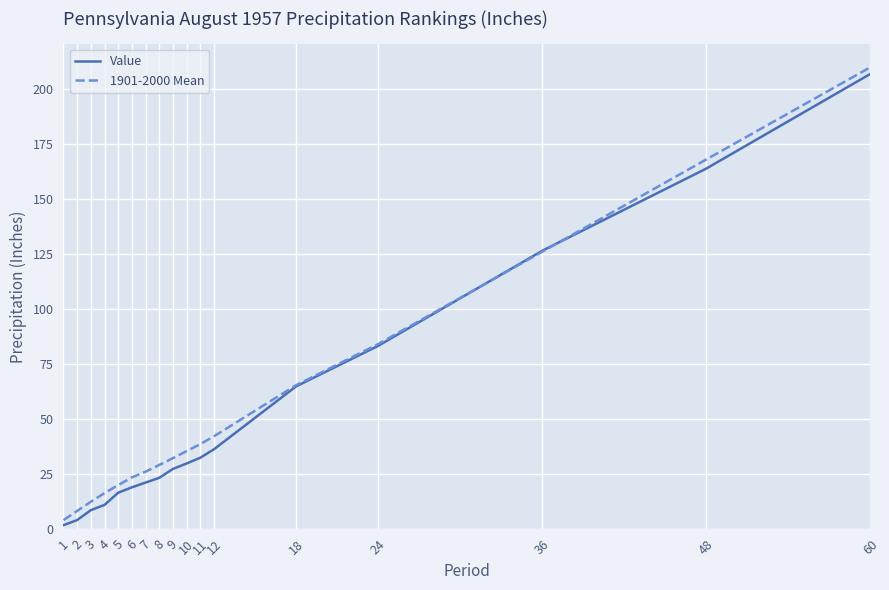

True or false: 1901-2000 Mean has more than 1 interior local peaks.

False